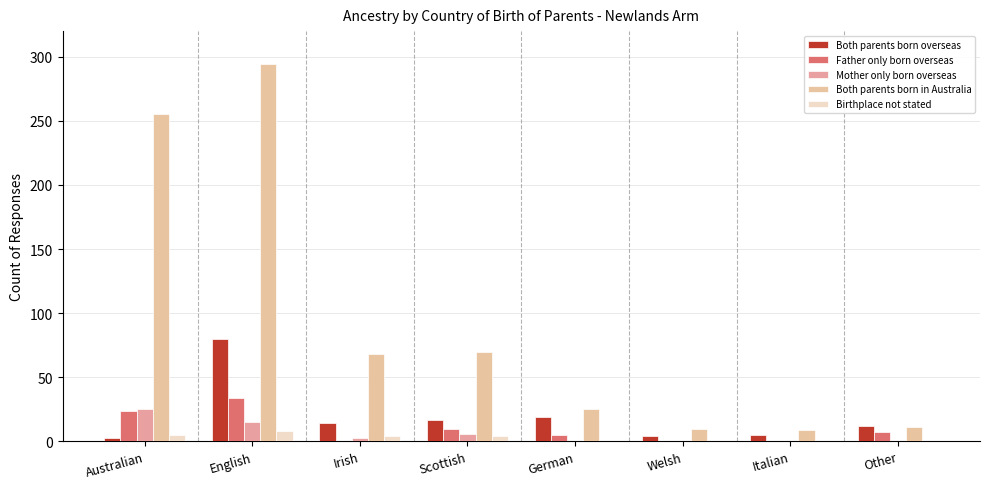

What is the spread (max minus min) of values at Italian?

9